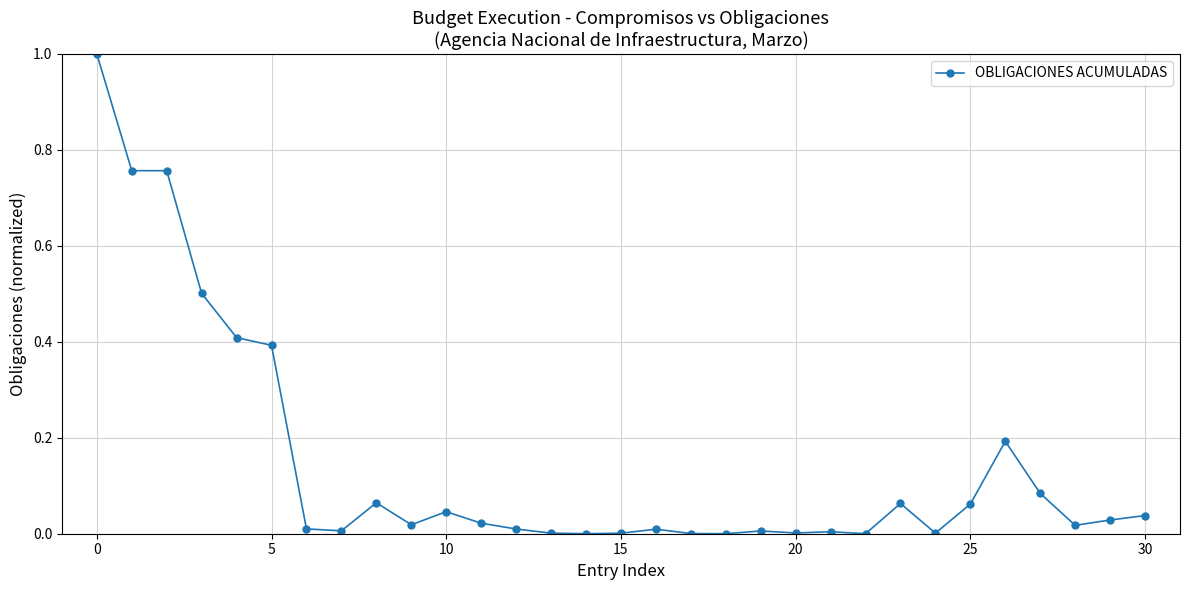

What is the difference between the maximum and minimum values?

1.0